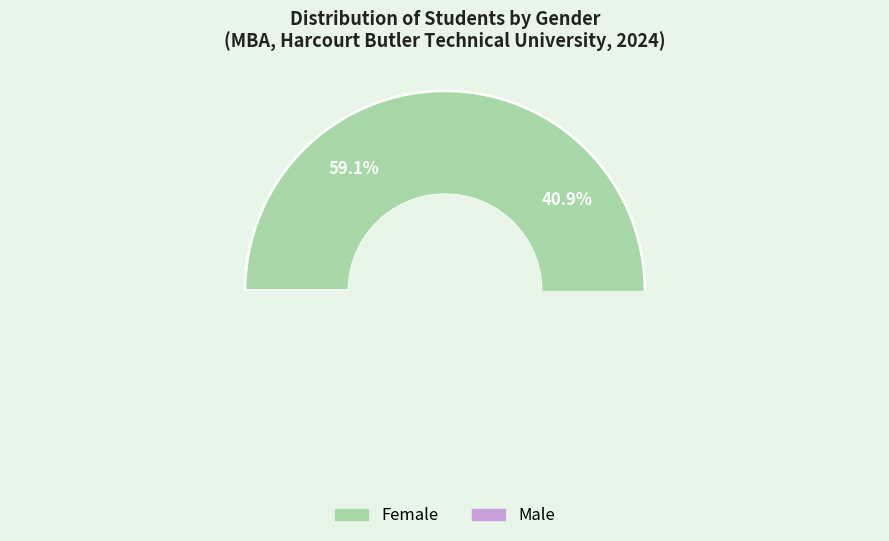

Is there a majority slice in this chart?

Yes